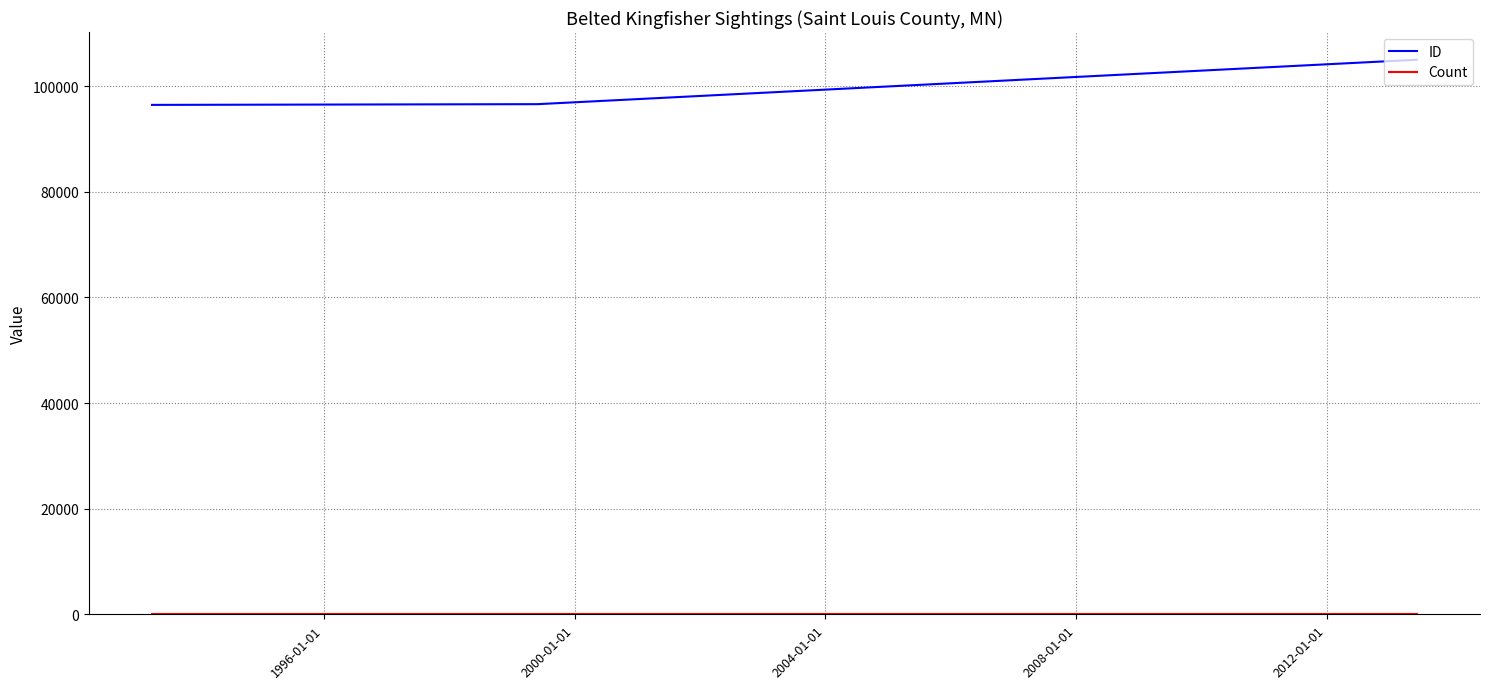

Which series has the largest total across all categories?

ID